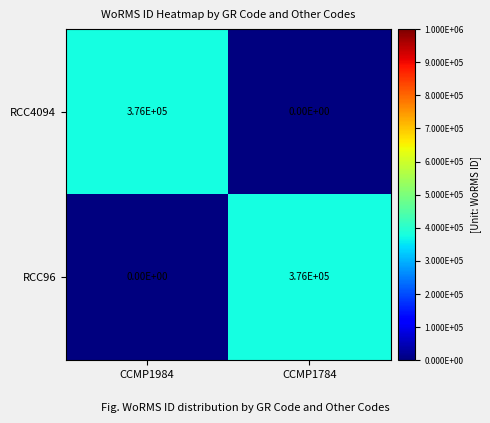

At CCMP1784, list the series in order from smallest to largest.

RCC4094, RCC96